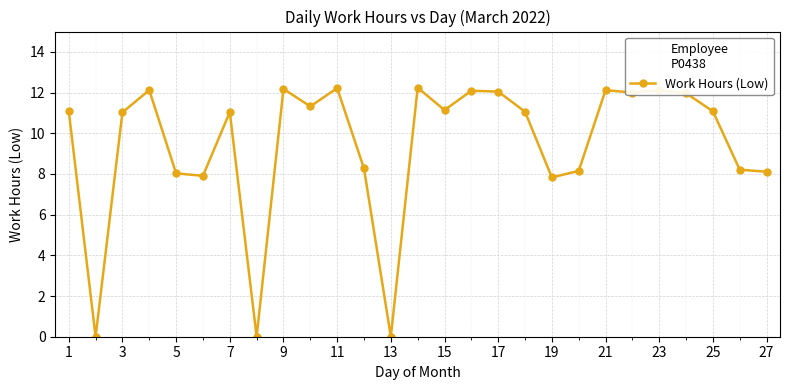

What is the difference between the maximum and minimum values?

12.2